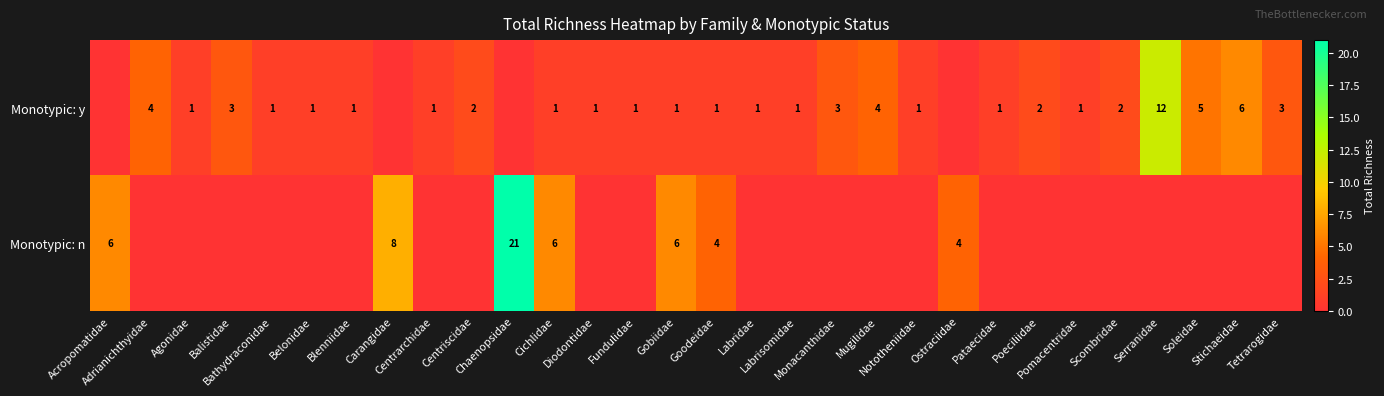

Rank the series by their average value, from highest to lowest.

Monotypic: y, Monotypic: n